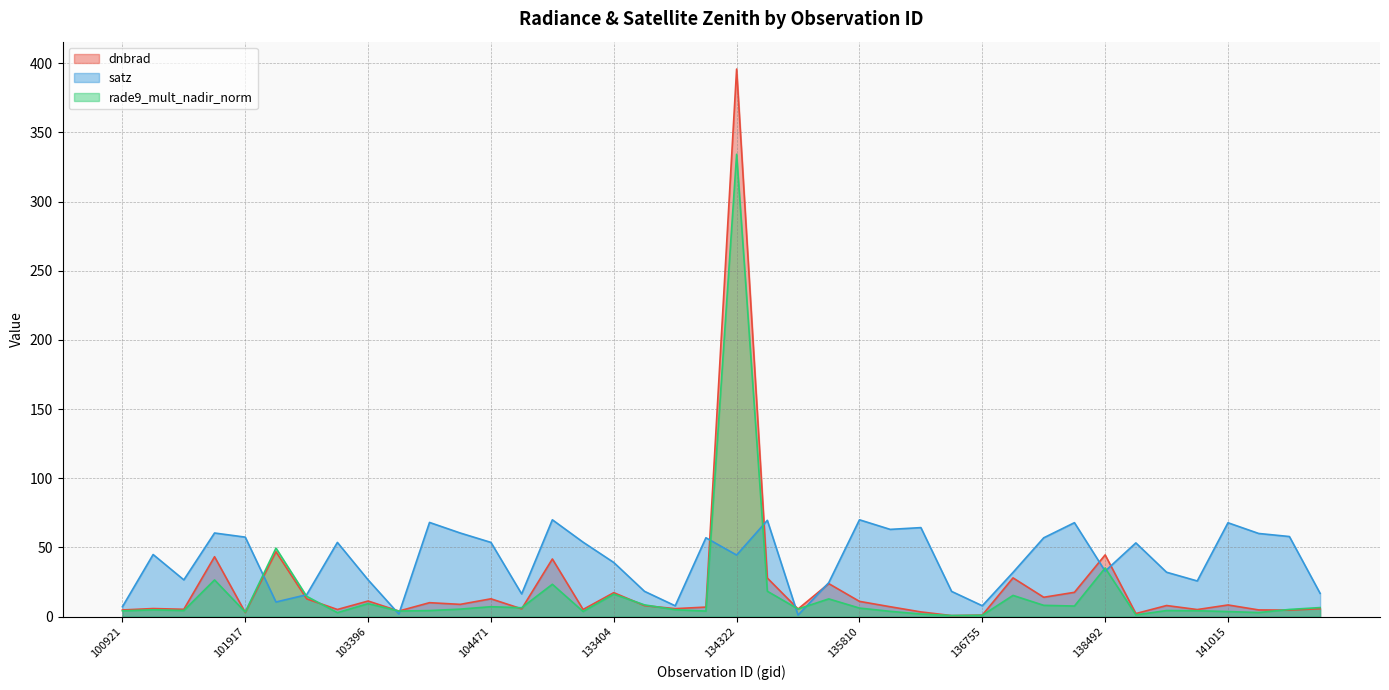

Is the value of dnbrad at 135810 greater than the value of satz at 101303?

No